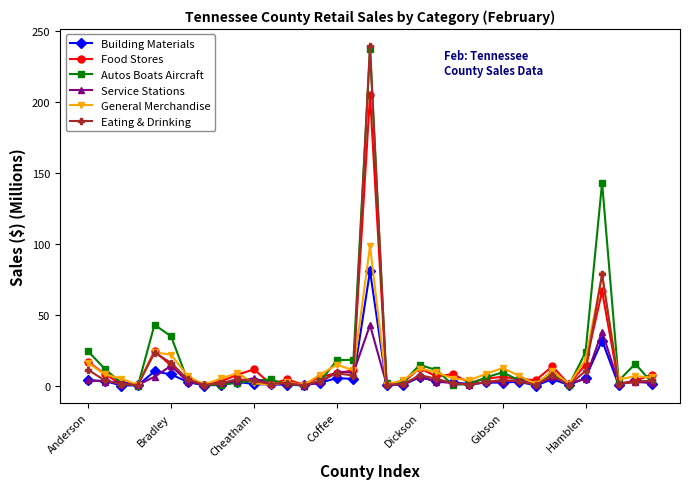

True or false: Autos Boats Aircraft has more than 1 interior local peaks.

True